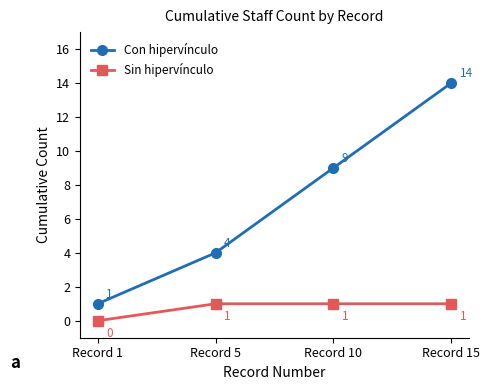

Reading left to right, transcribe all the data shown in this chart.

Con hipervínculo: 1	4	9	14
Sin hipervínculo: 0	1	1	1